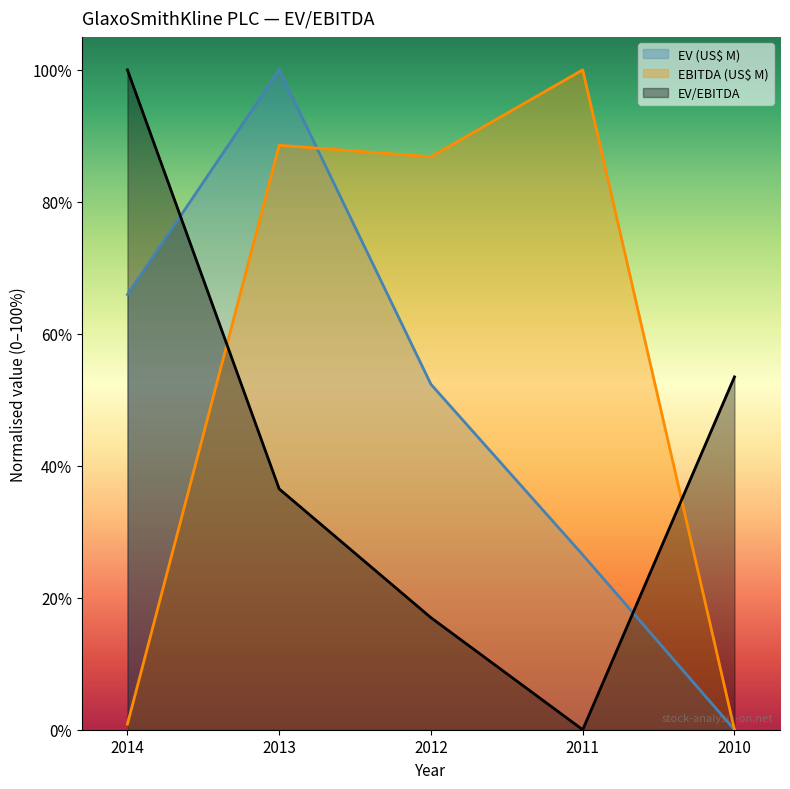

Between 2013 and 2014, which is larger?

2013